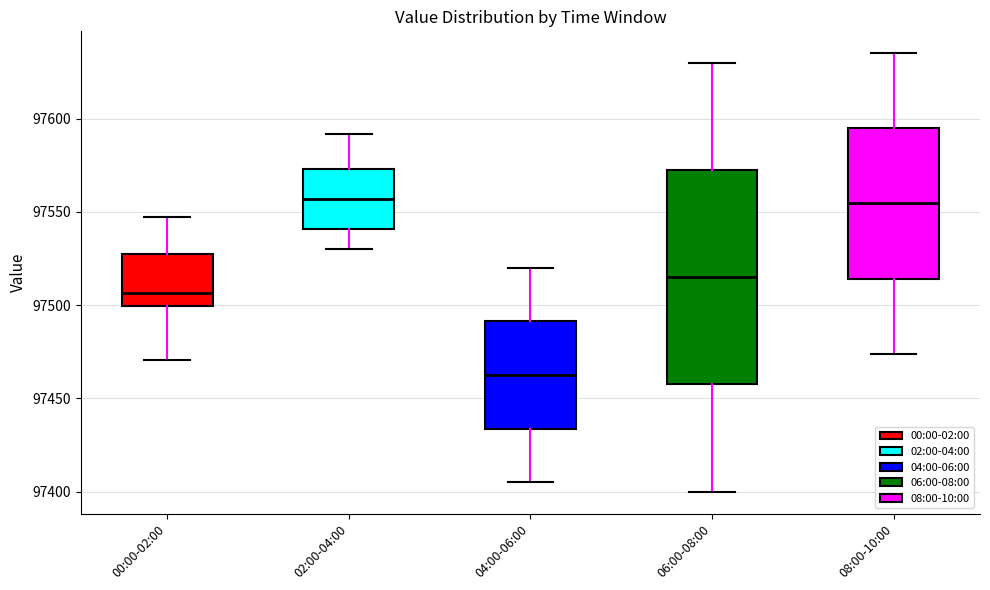

Where does the median line of the box for 00:00-02:00 sit on the y-axis? The values are not printed on the chart, so give them approximately, as read against the axis.

97505